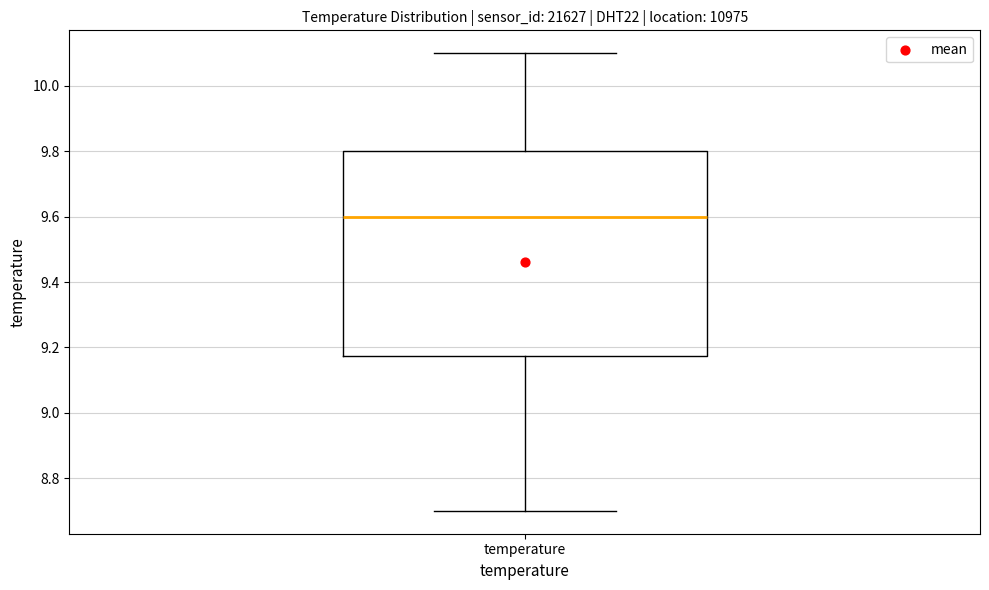

Transcribe this box plot: give where the median line is, the range the box spans, and where the two whiskers end, as read against the y-axis. The values are not printed on the chart, so give them approximately, as read against the axis.

median 9.60, box 9.18 to 9.80, whiskers 8.70 to 10.10